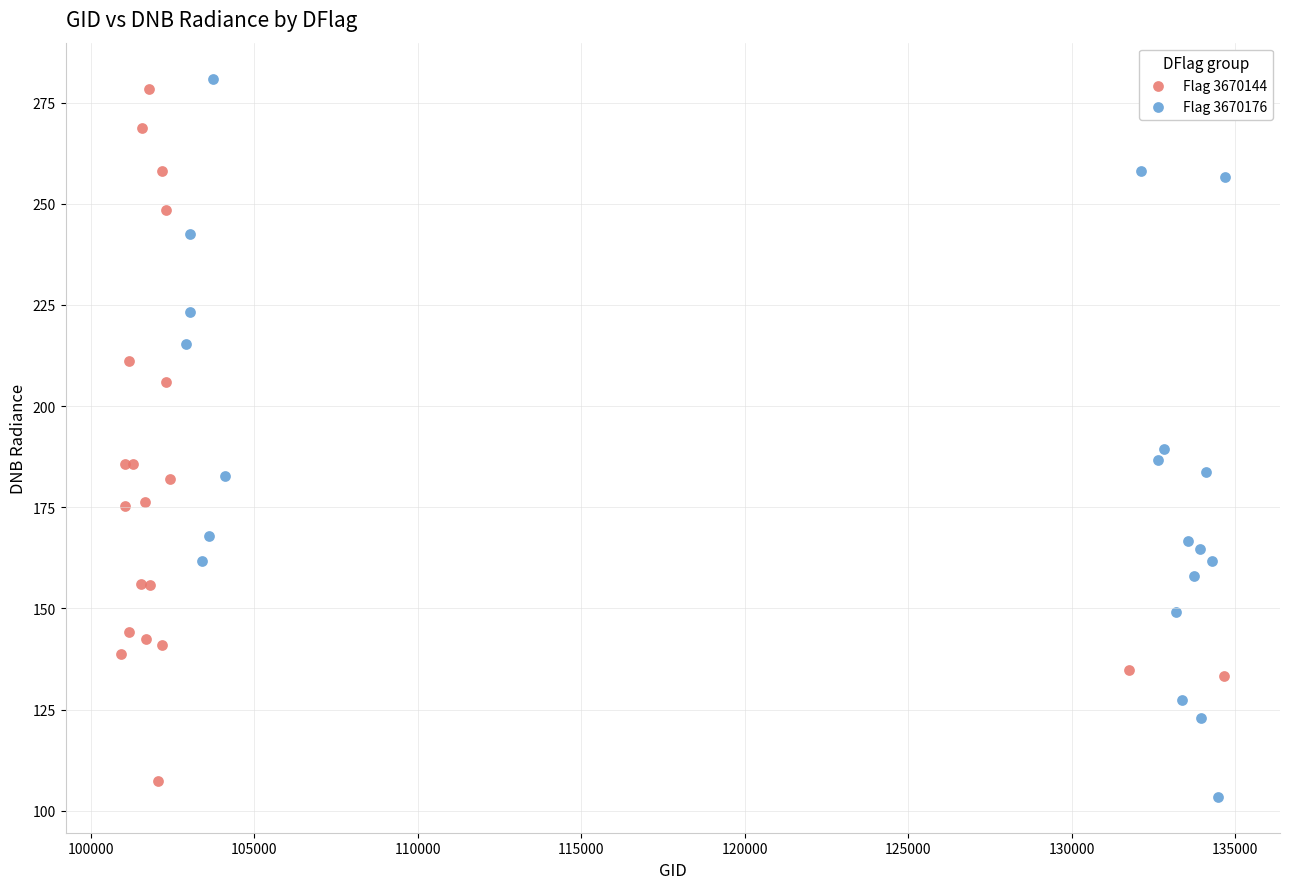

What are all the series names shown in the legend?

Flag 3670144, Flag 3670176